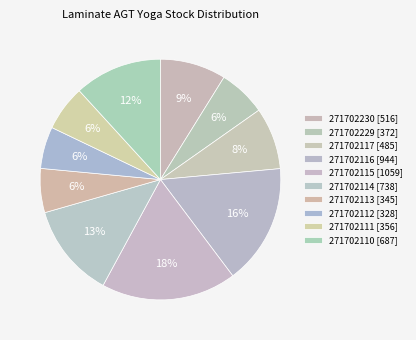

What percentage is NOT represented by 271702110?

88.2%